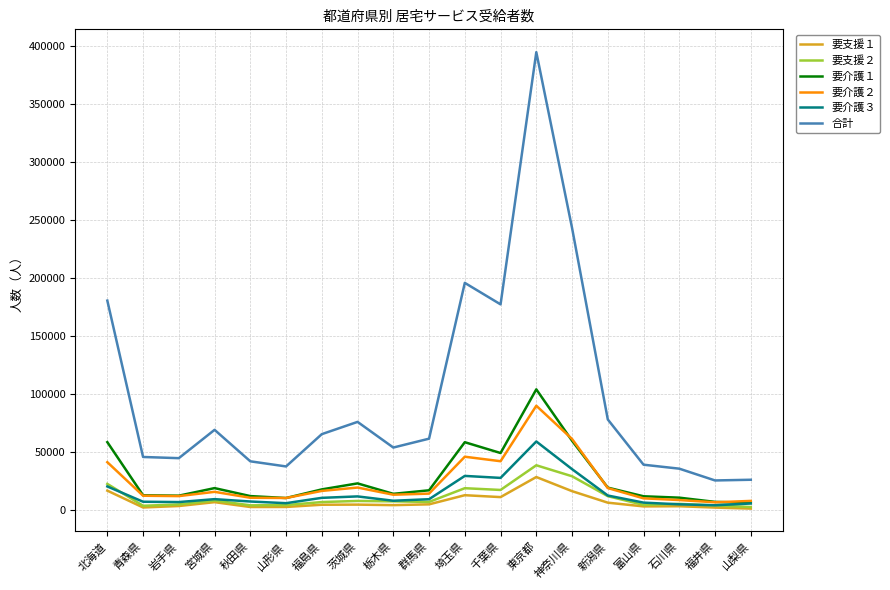

Which series has the largest range (max minus min)?

合計